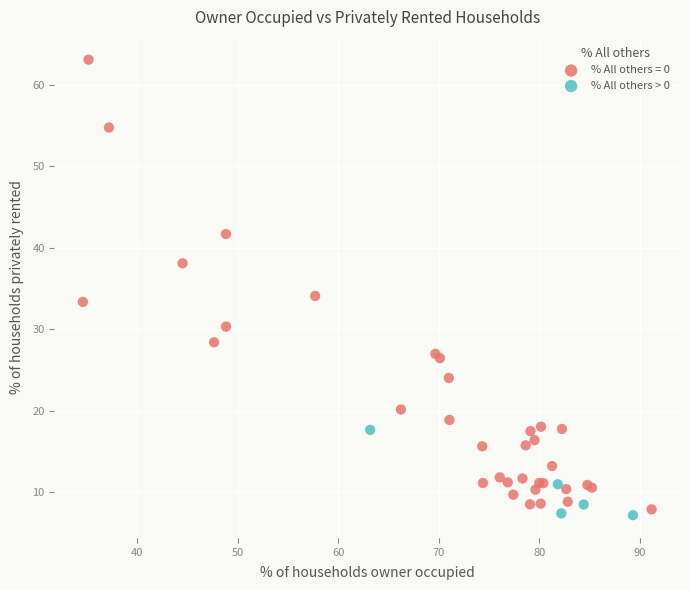

Which series has the largest Y range (max minus min)?

% All others = 0